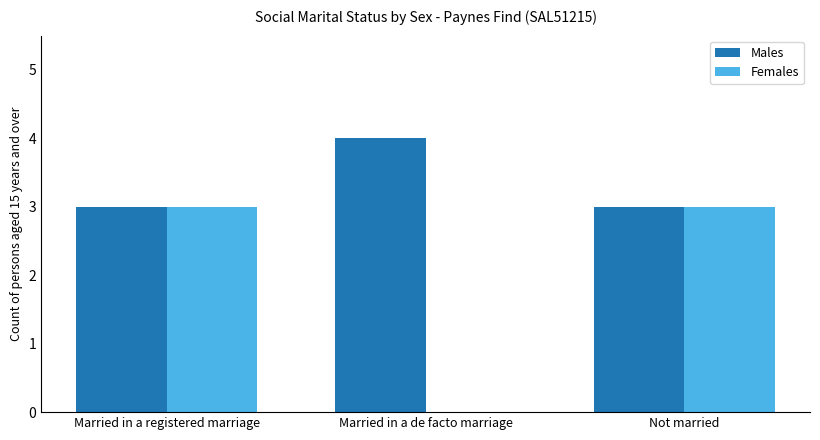

Which series has the largest range (max minus min)?

Females